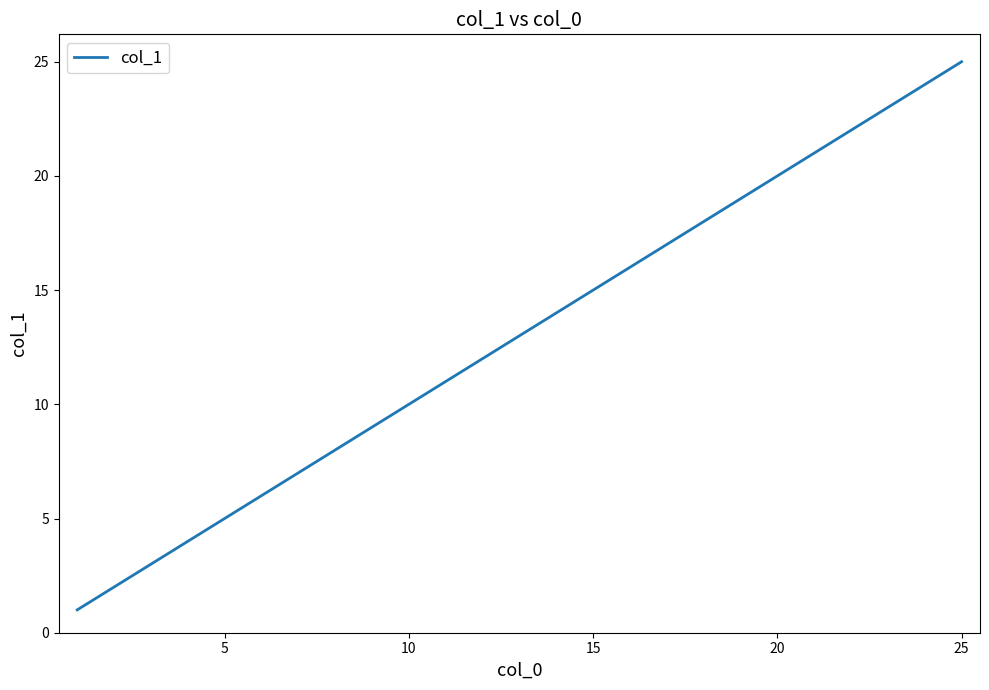

How many lines are shown in the chart?

1